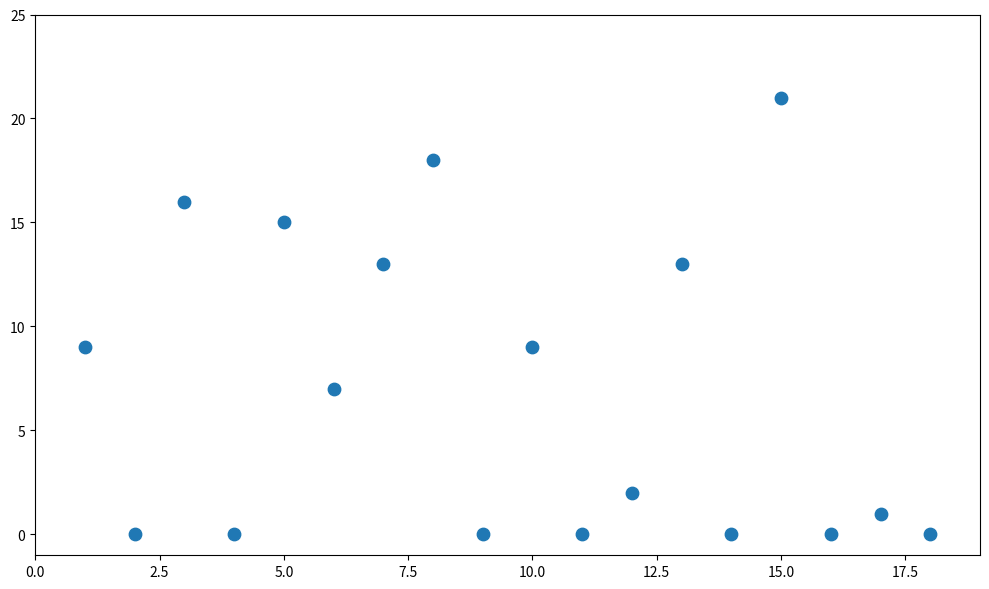

What is the range of Y values (max minus min)?

21